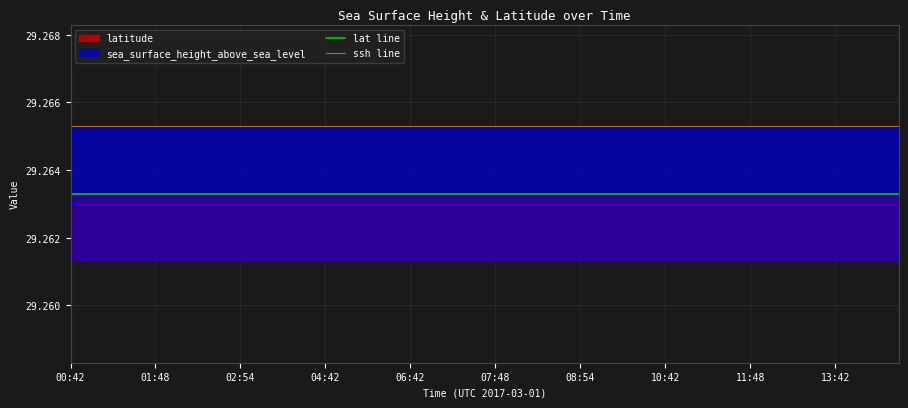

List the series in order of their overall mean, highest first.

ssh line, lat line